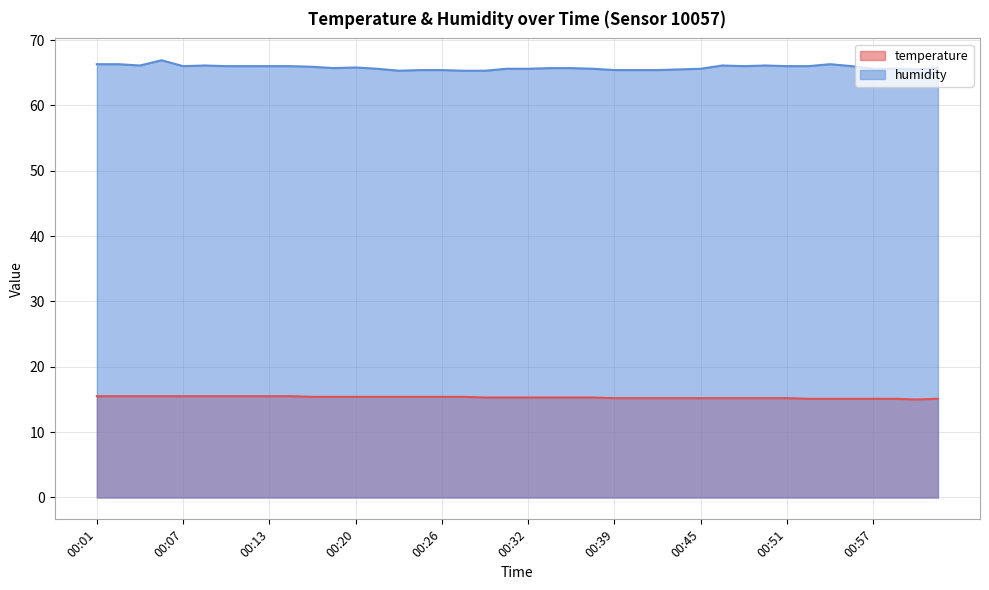

In humidity, how many points are lower than both neighbors (excluding endpoints)?

6